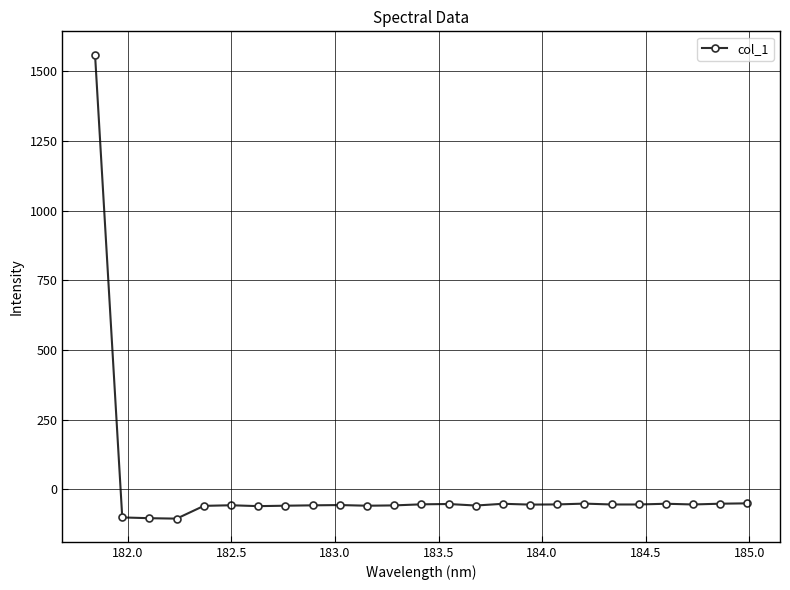

What is the minimum value shown in the chart?

-104.7